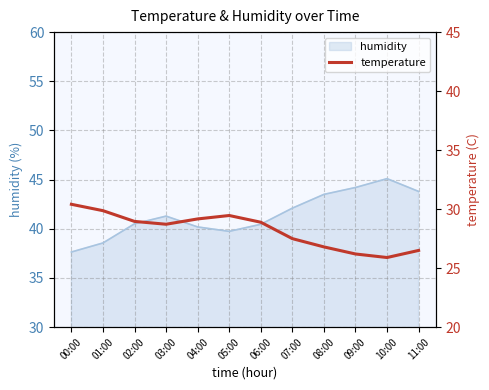

What is the maximum value for humidity?

45.1